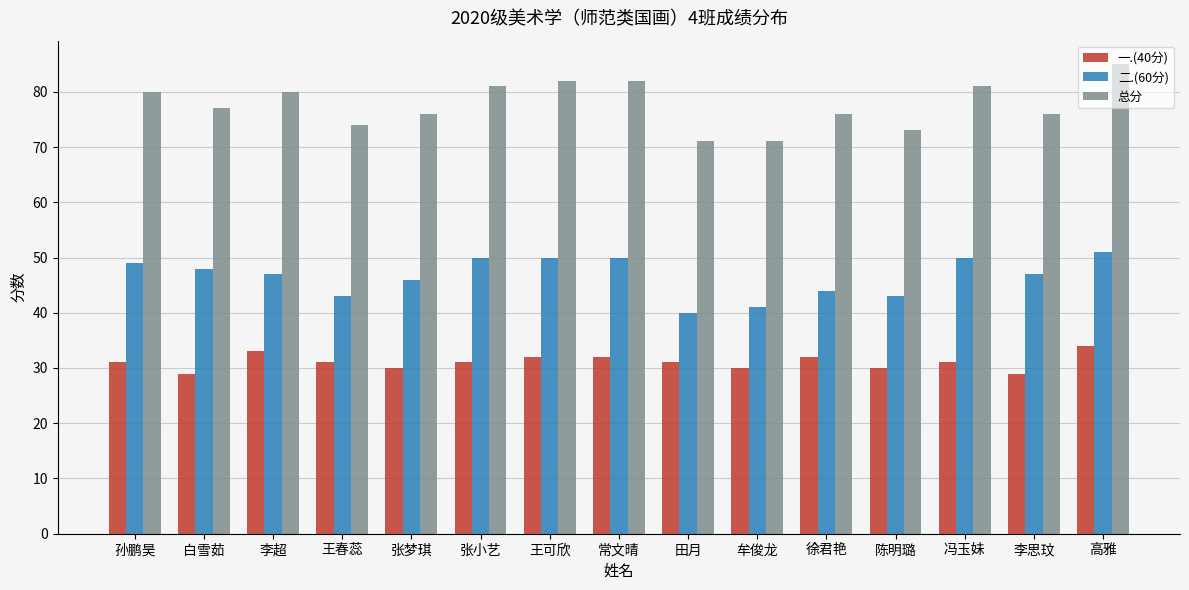

True or false: 二.(60分) has a value of 40 at 田月.

True